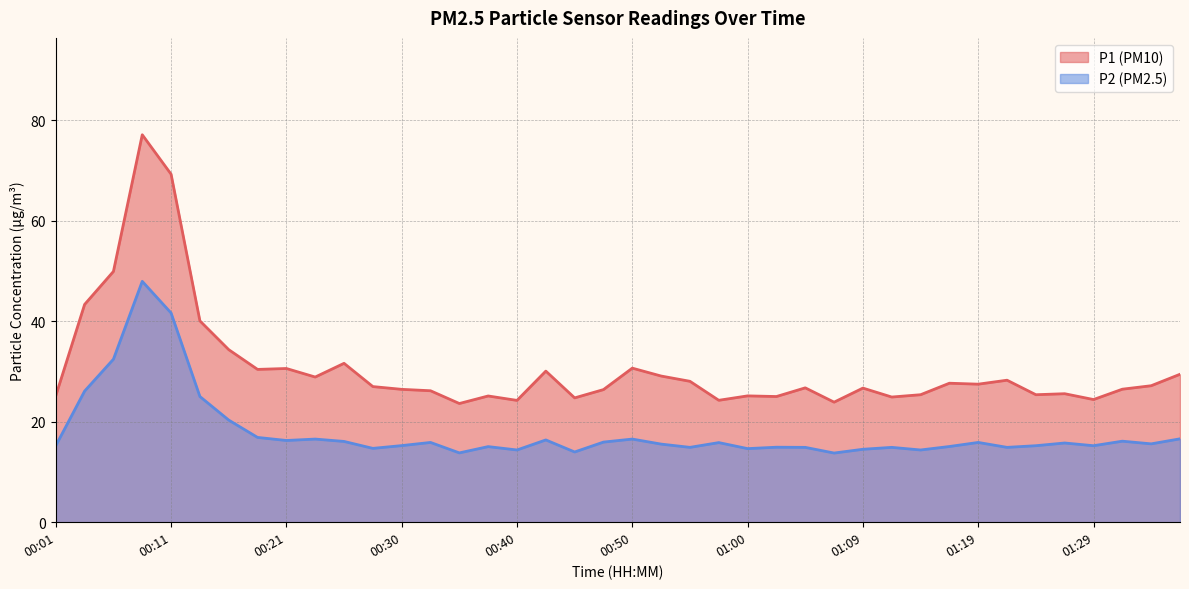

What is the maximum value shown in the chart?

77.1